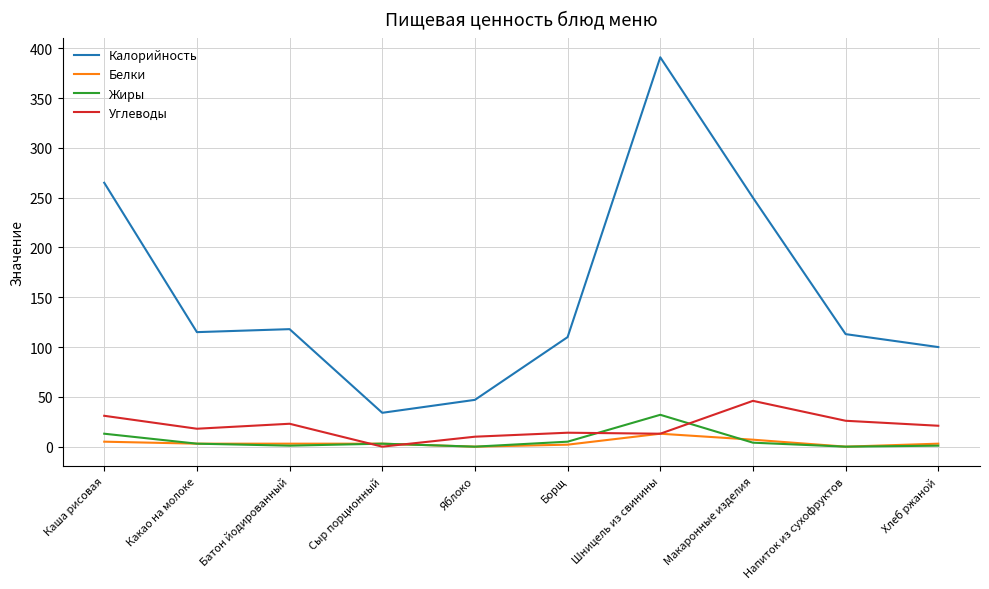

True or false: Белки has more than 0 interior local peaks.

True